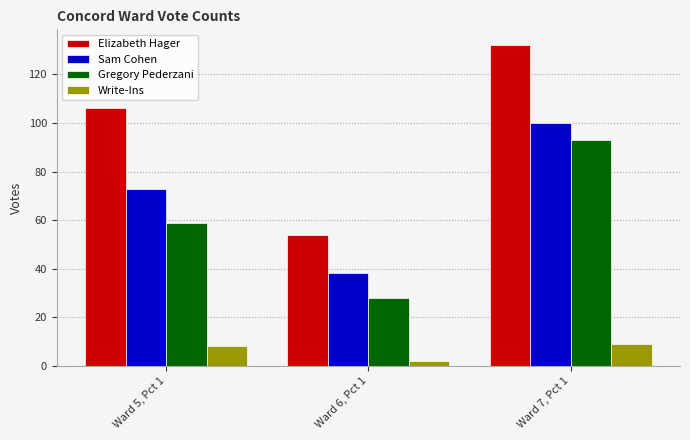

Is it true that Elizabeth Hager equals 84 at Ward 6, Pct 1?

False